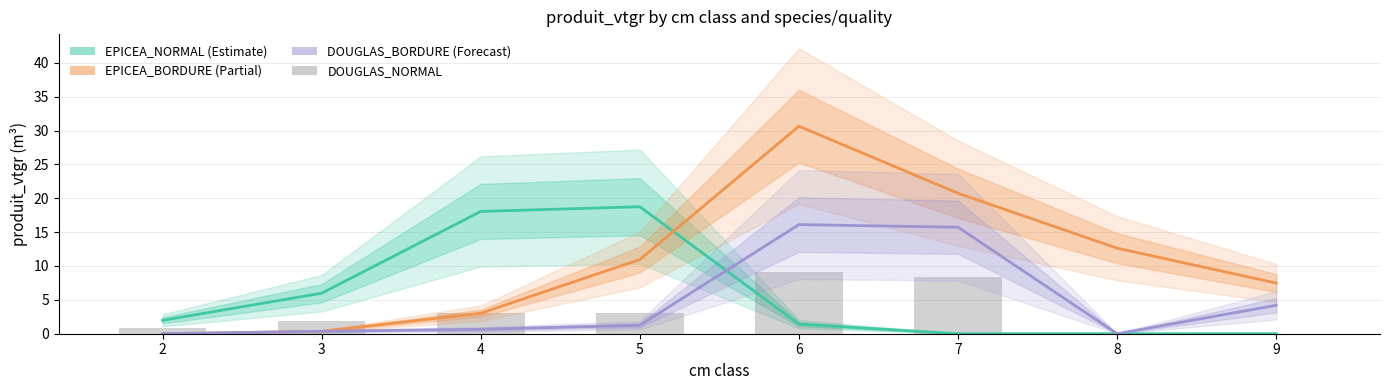

List the labels in order of DOUGLAS_BORDURE value, largest first.

6, 7, 9, 5, 4, 3, 2, 8